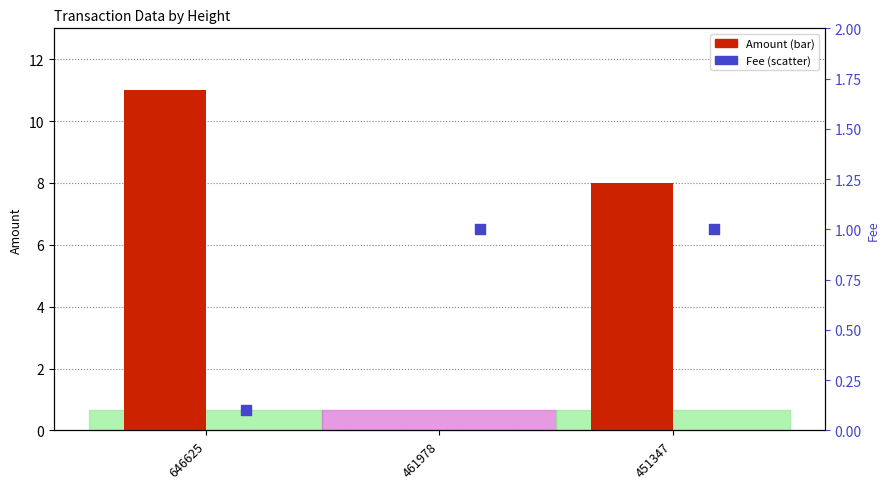

Which series has the largest total across all categories?

Amount